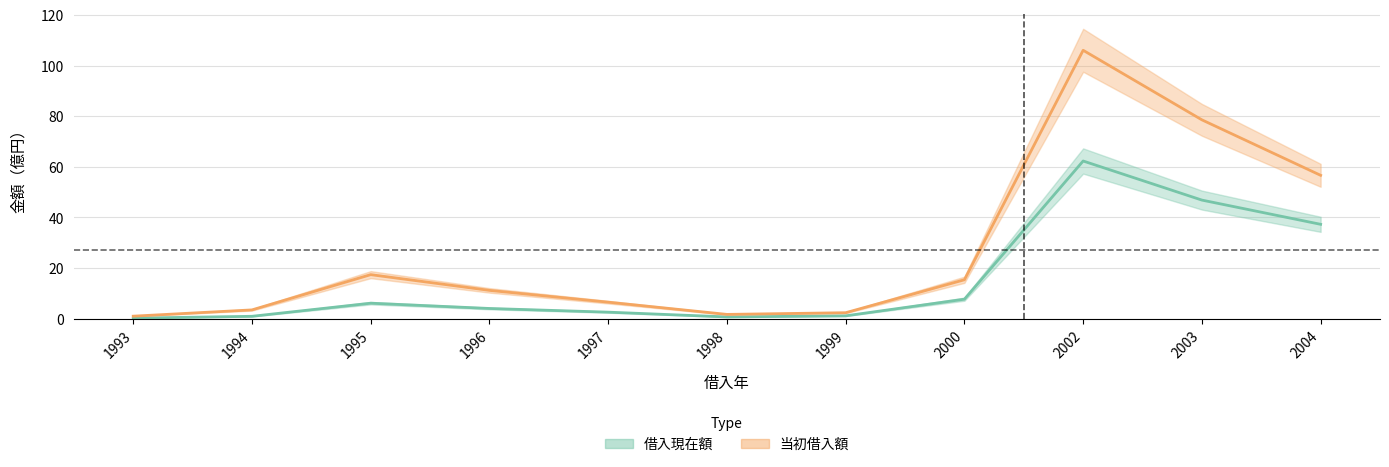

Where is the first local maximum for 借入現在額?

1995